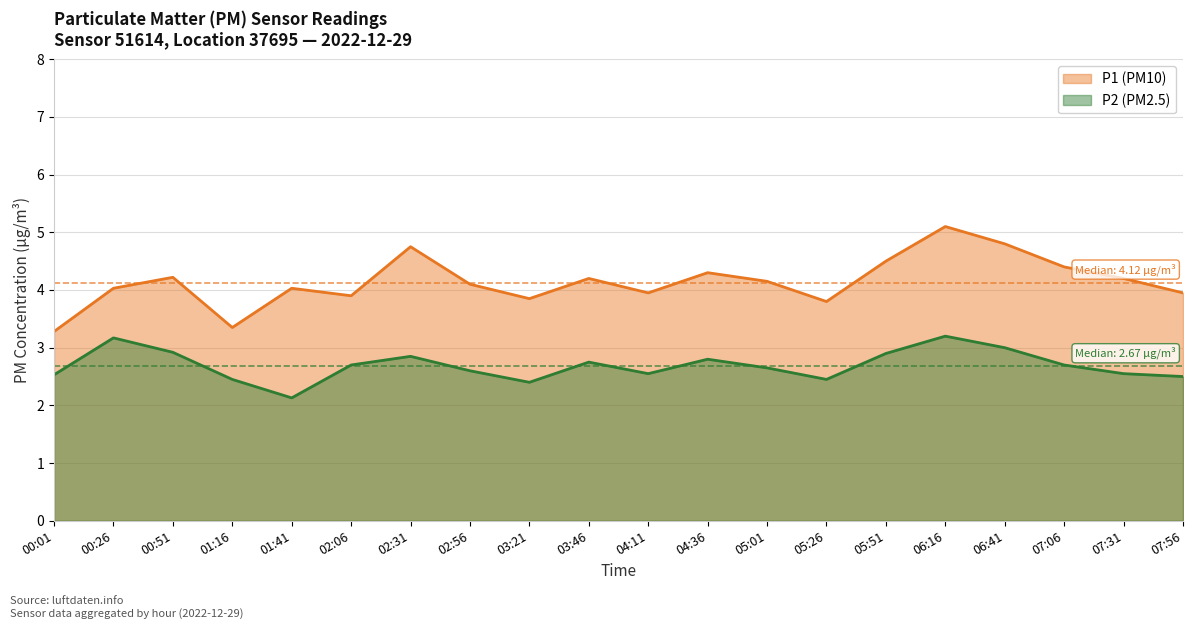

At which category does the chart reach its peak across all series?

06:16